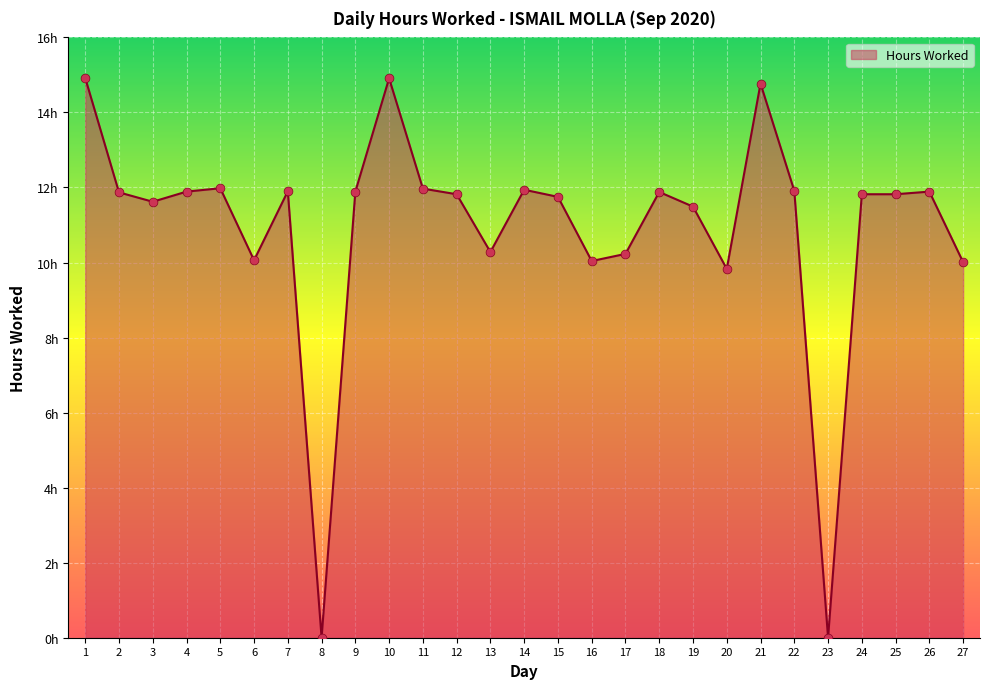

Approximately how many times larger is the value at 22 compared to 2?

1.0